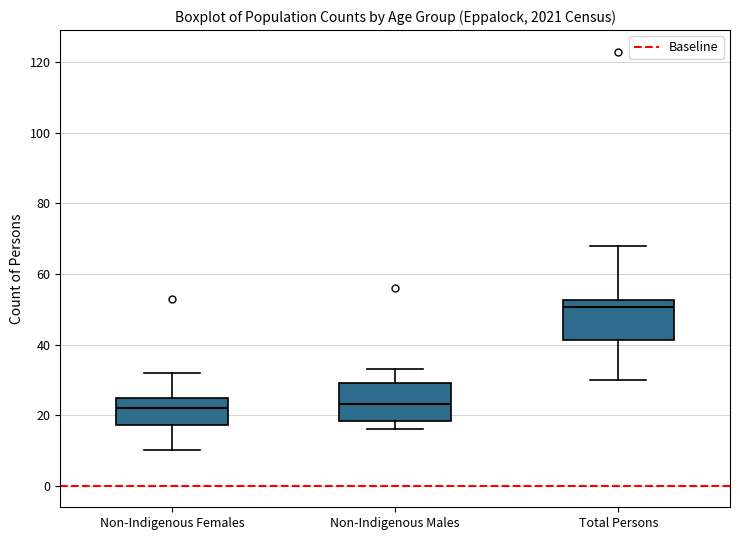

Which box's median line is the highest?

Total Persons